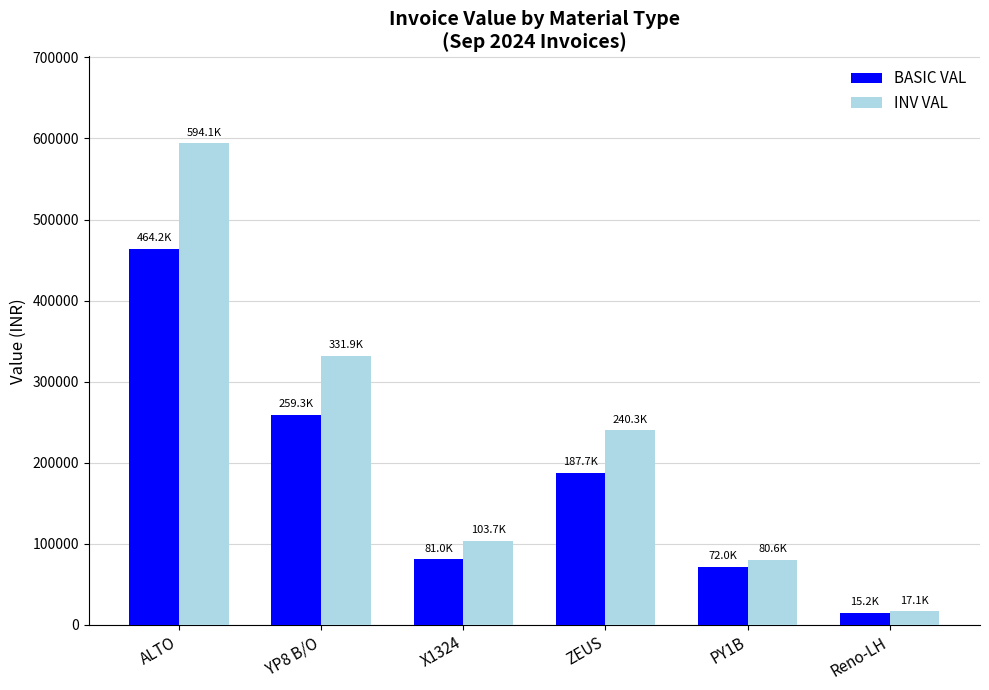

Which series has the widest spread of values?

INV VAL